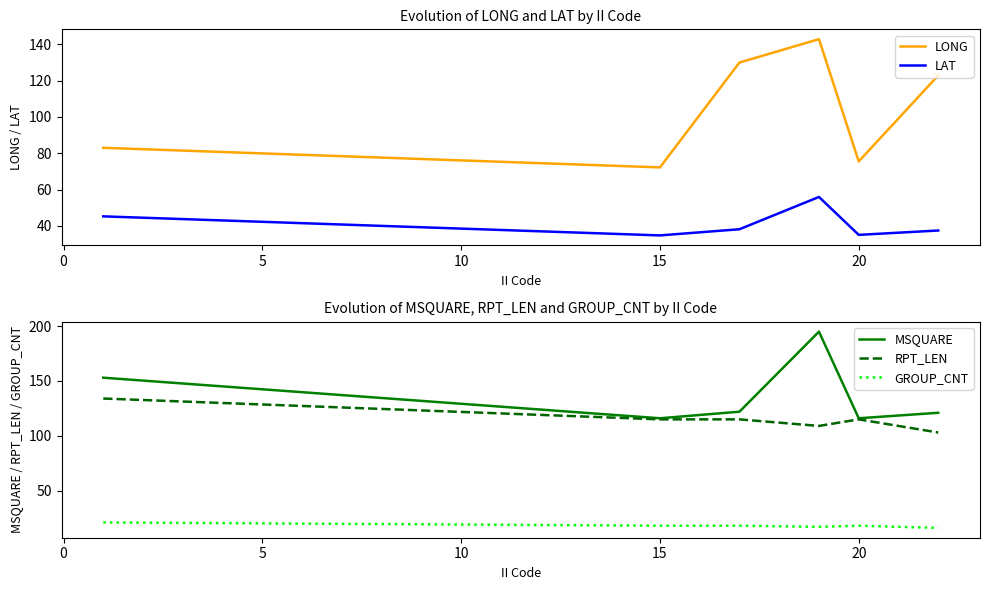

What is the highest value of the MSQUARE series?

195